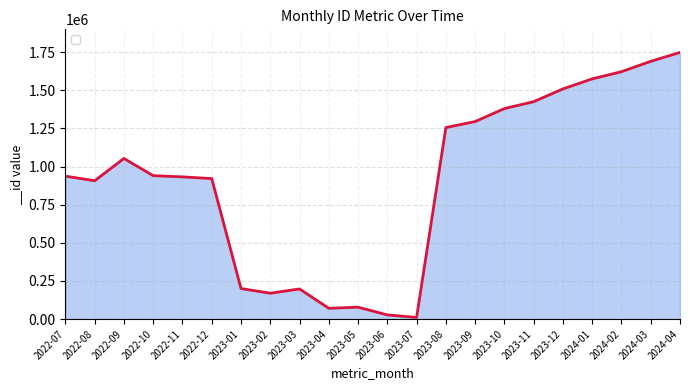

What is the maximum value shown in the chart?

1748501